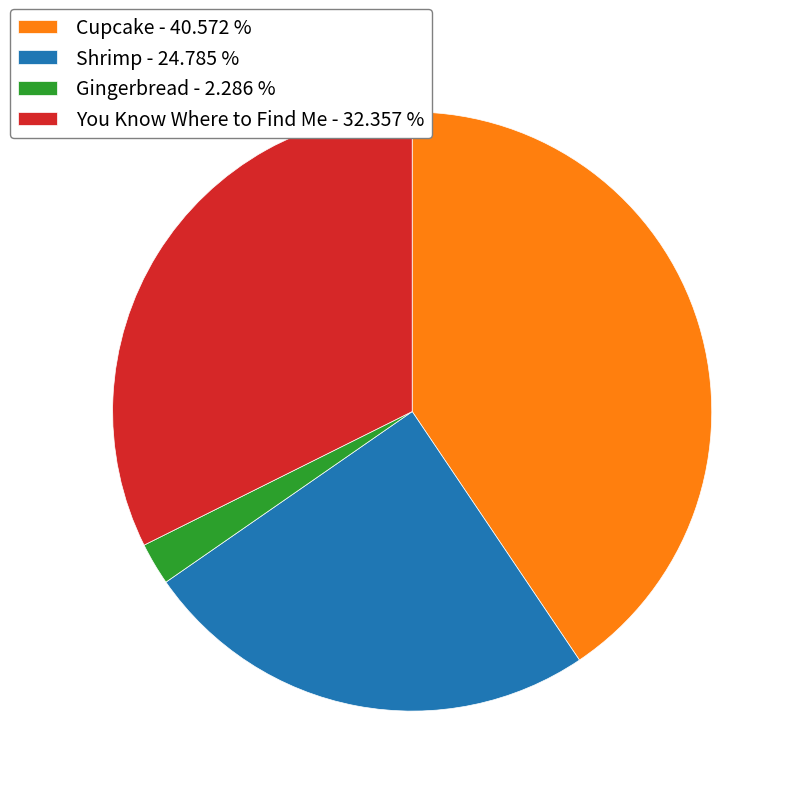

Is the sum of You Know Where to Find Me - 32.357 % and Cupcake - 40.572 % greater than half?

Yes